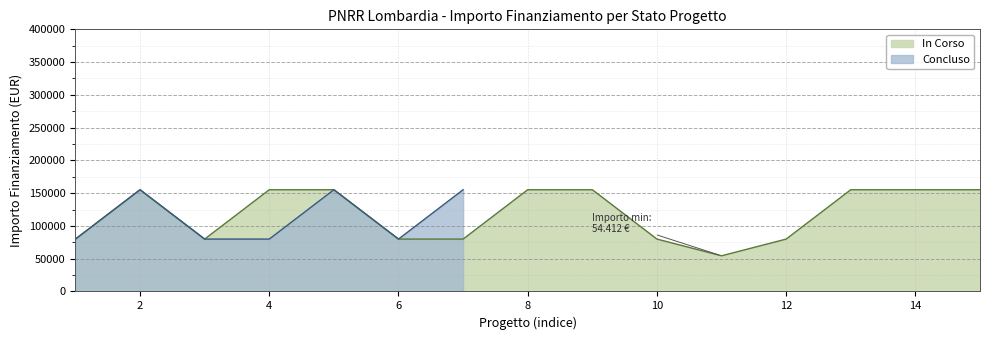

What is the maximum value for Concluso?

155234